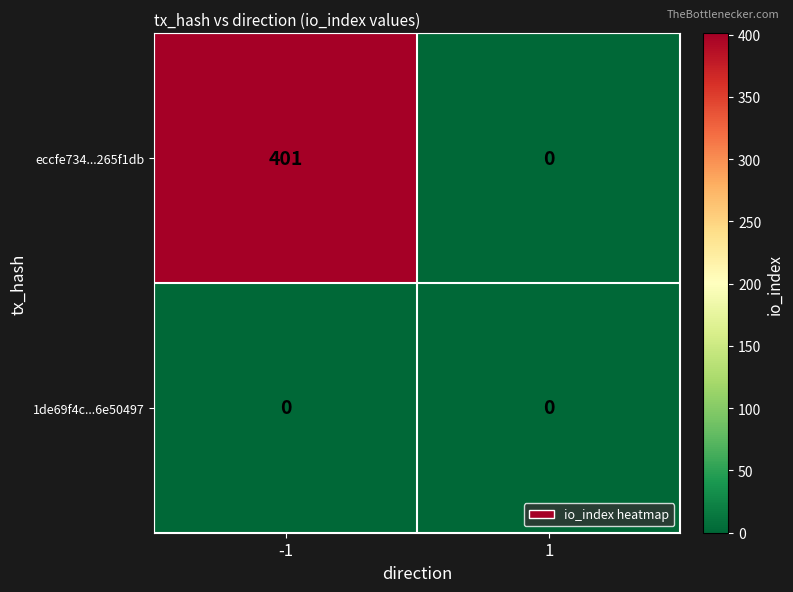

Rank the series by their maximum value, from lowest to highest.

1de69f4c...6e50497, eccfe734...265f1db